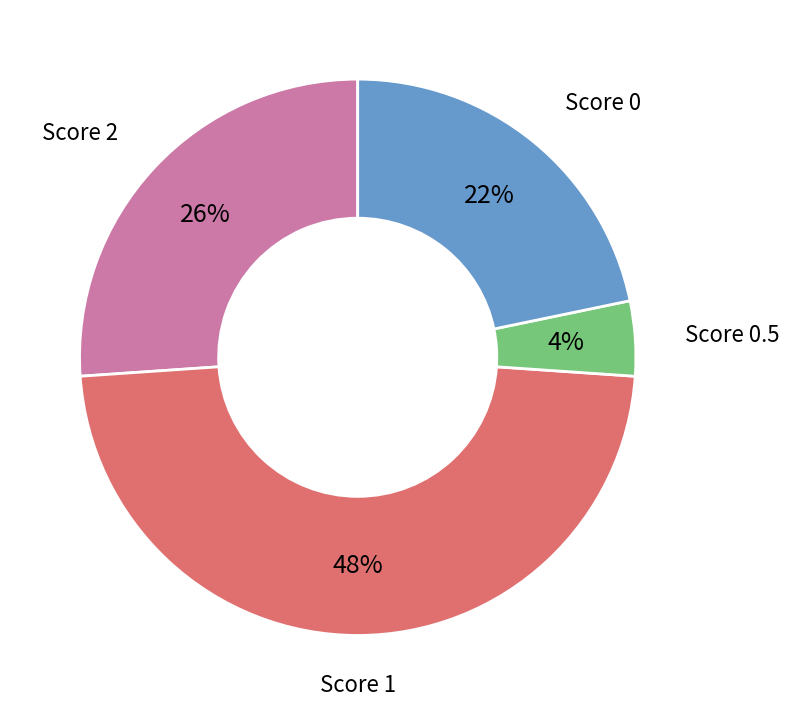

Rank the categories by value from lowest to highest.

Score 0.5, Score 0, Score 2, Score 1